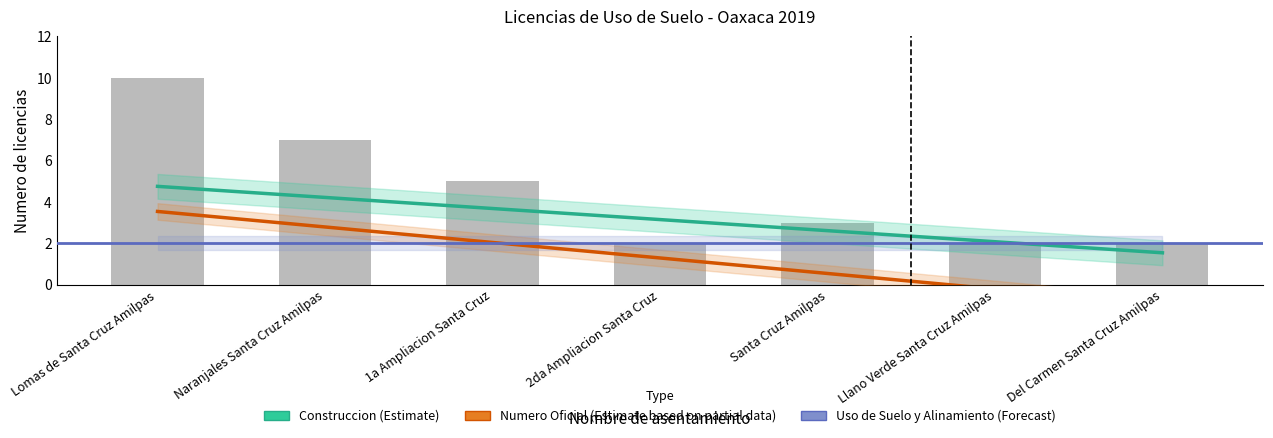

Are the bars grouped side by side (vs. stacked)?

Yes